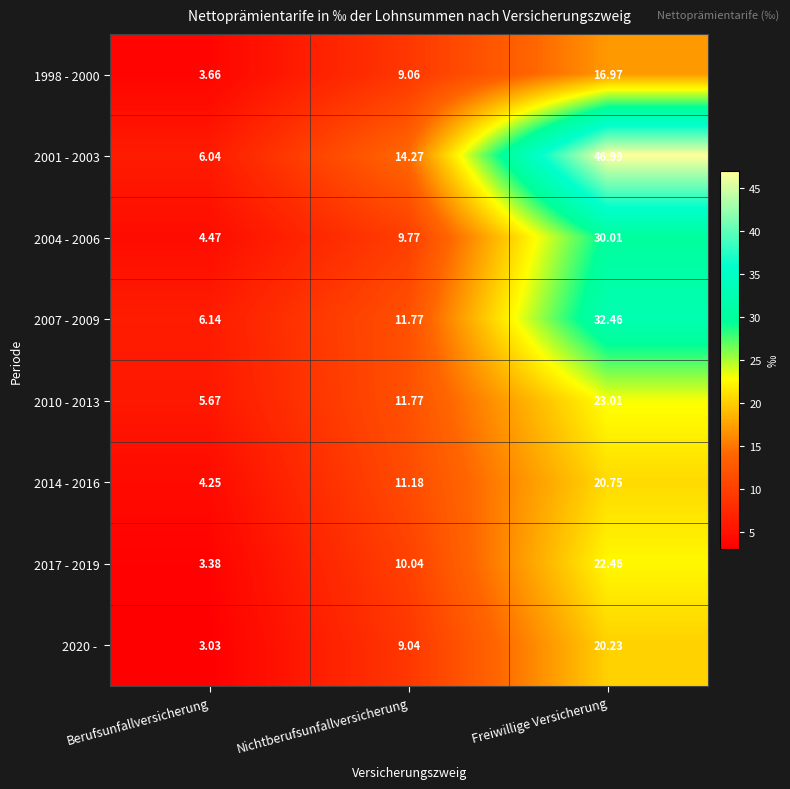

At which label is 1998 - 2000 closest to 10?

Nichtberufsunfallversicherung